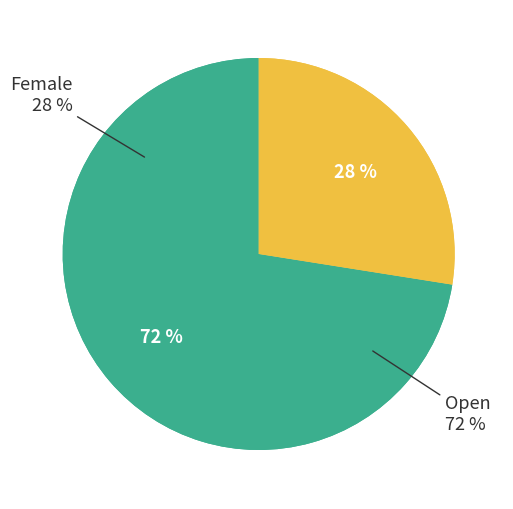

The Open slice represents 72% of the pie. True or false?

True